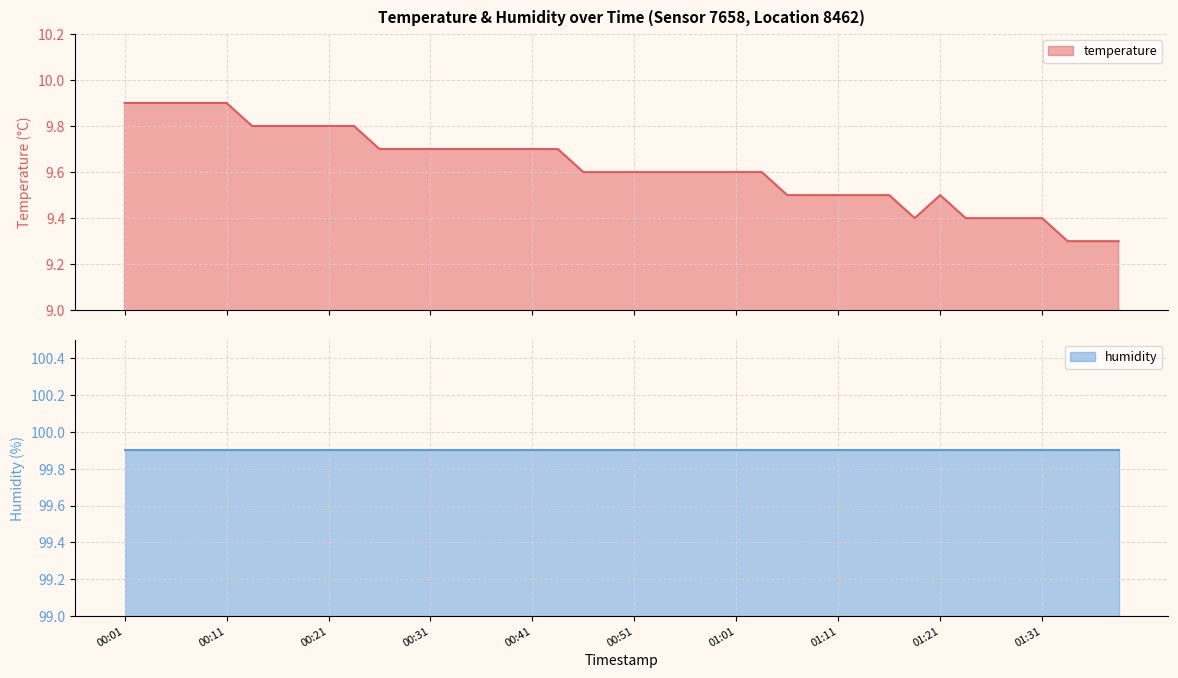

What is the change in value from 00:19 to 00:41?

-0.1